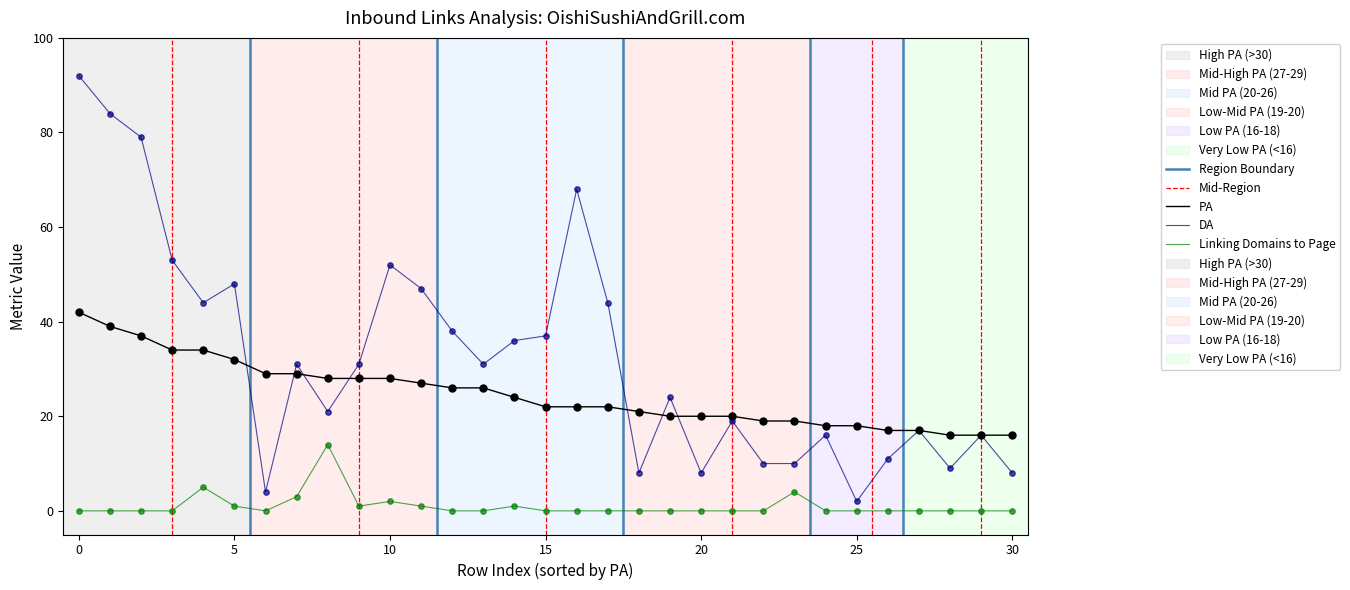

Which series contains the highest Y value?

DA